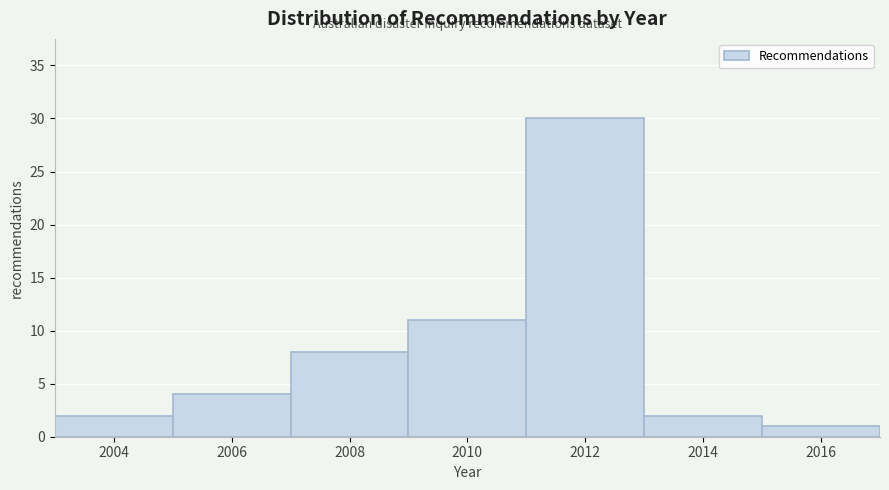

Reading right to left, list all the values displayed in this chart.

2016=1	2014=2	2012=30	2010=11	2008=8	2006=4	2004=2